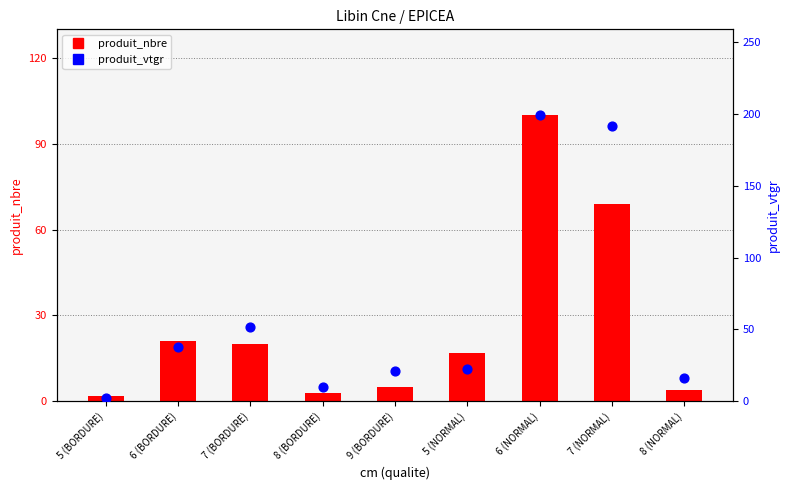

What is the total value across all series at 6 (BORDURE)?

58.8